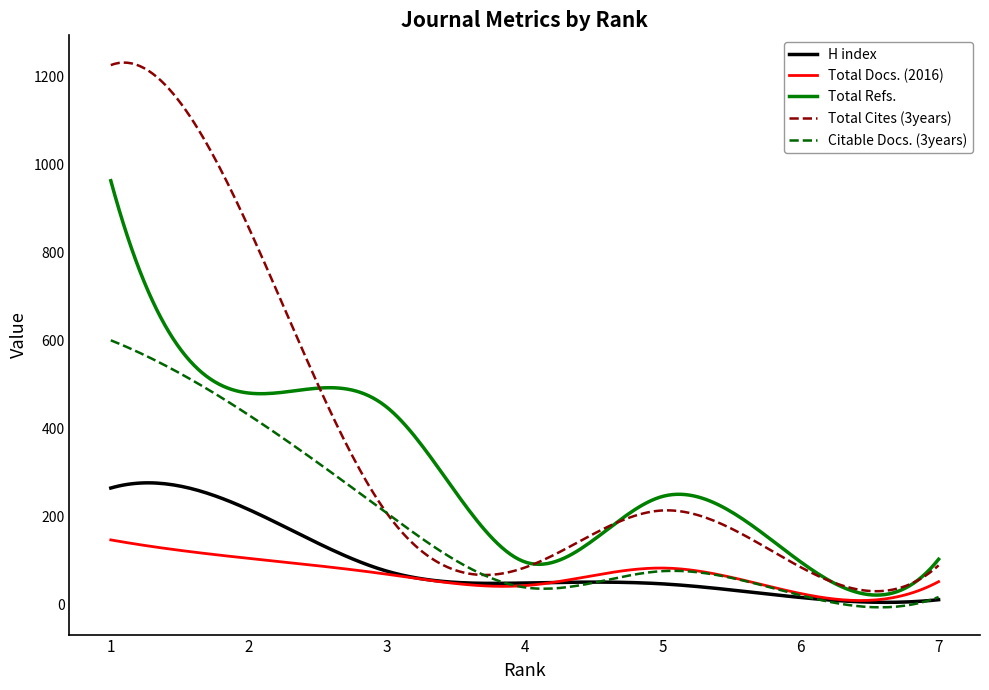

In Total Docs. (2016), how many points are lower than both neighbors (excluding endpoints)?

2